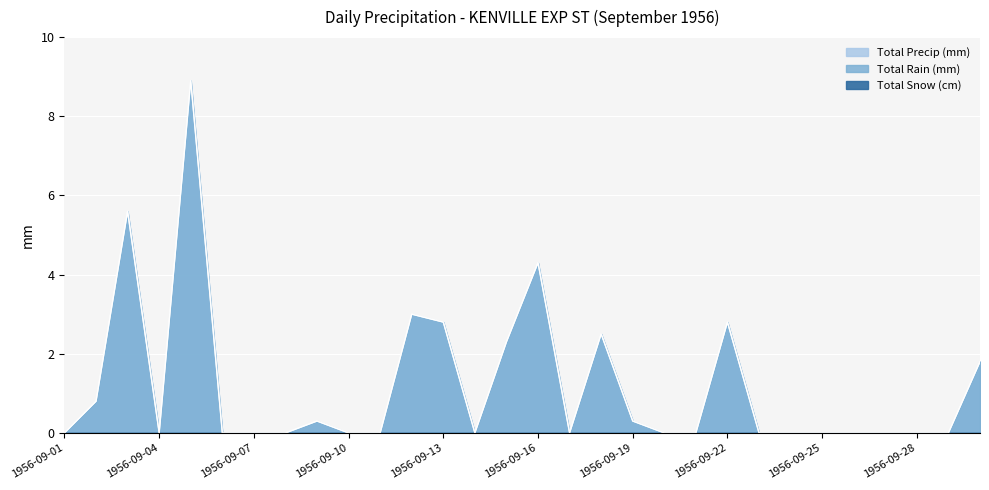

The Total Rain (mm) series shows 1.3 at 1956-09-02. True or false?

False